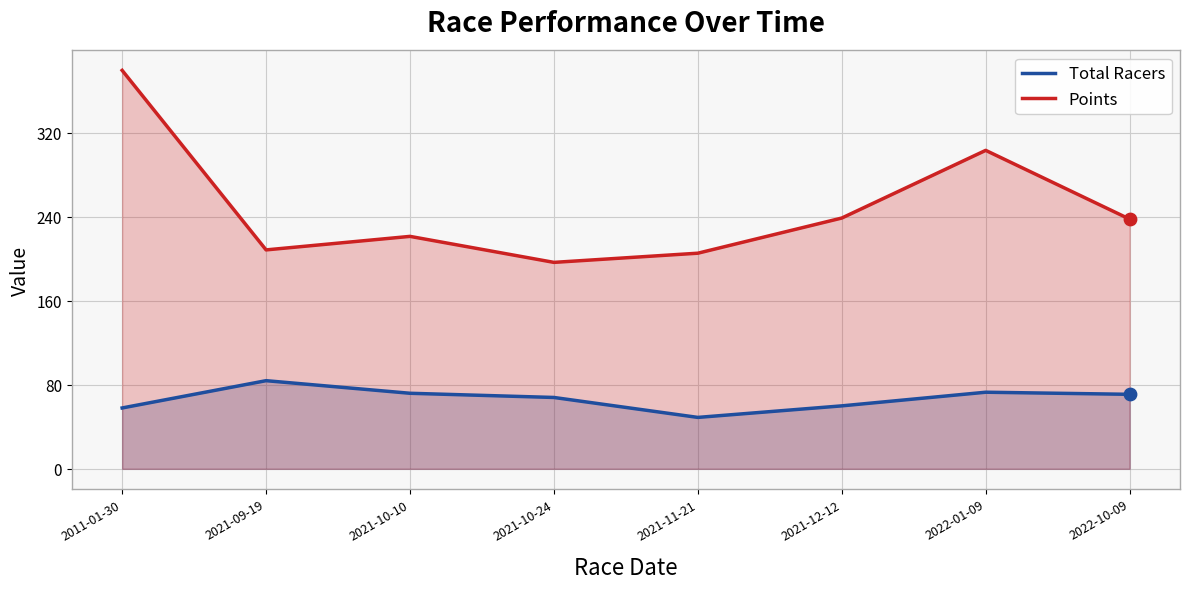

What are all the series names shown in the legend?

Total Racers, Points